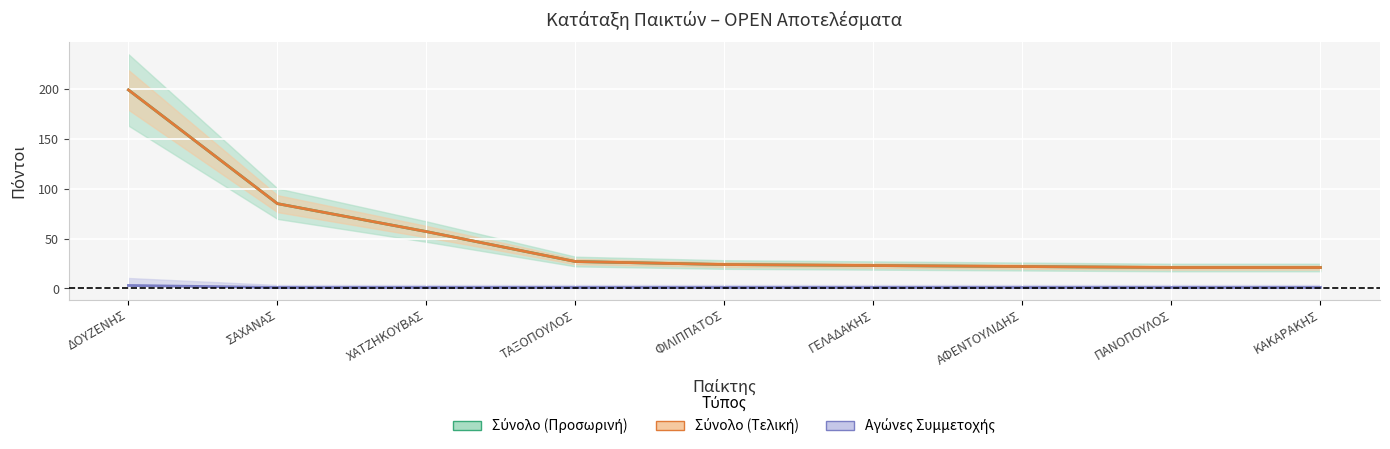

How many data points in Αγώνες που Συμμετείχε are above 1?

1